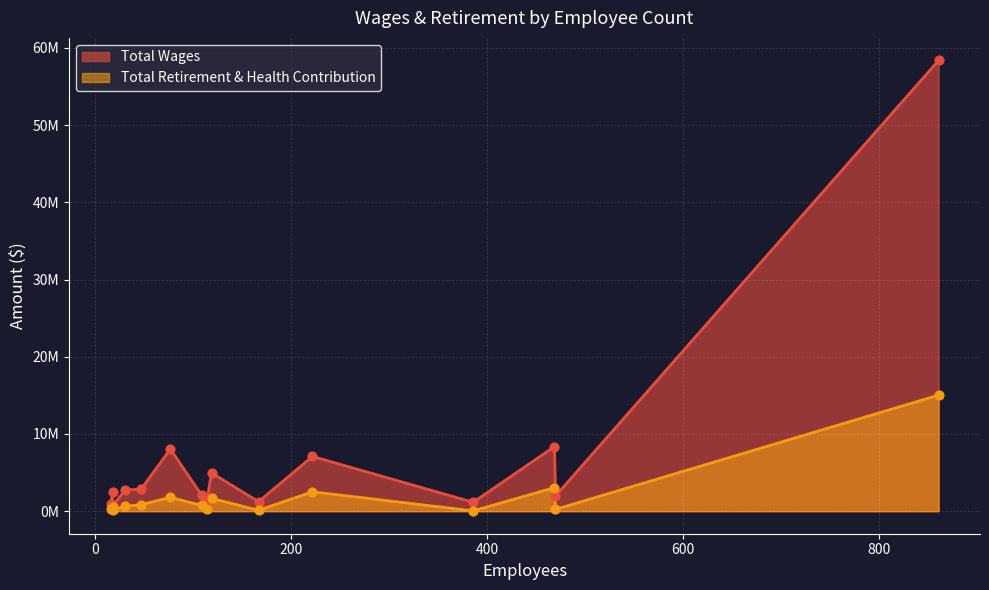

At how many categories does at least one series exceed 11808556?

1